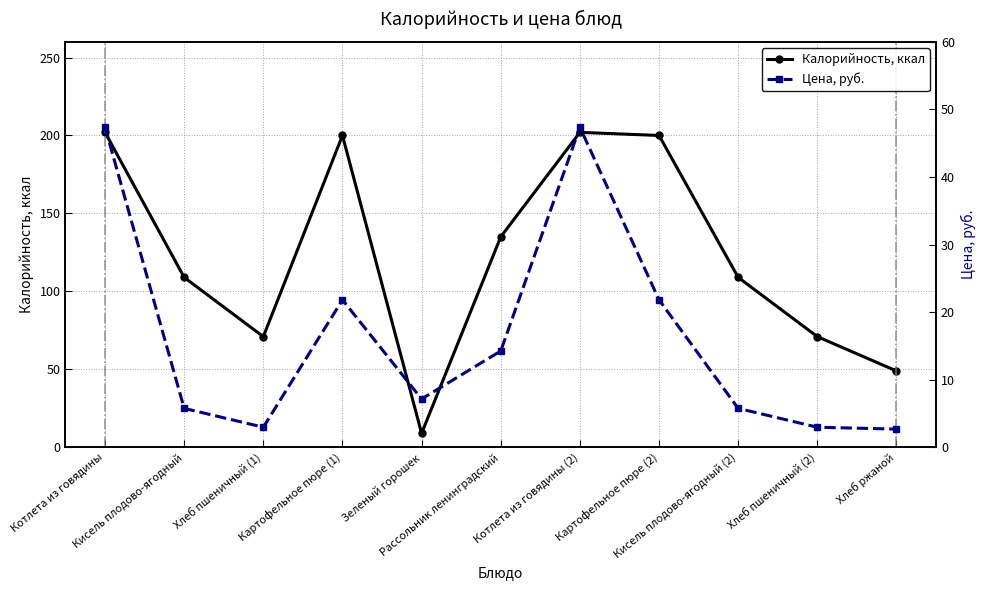

Reading left to right, extract all data points from this chart.

Калорийность, ккал: Котлета из говядины=202.0	Кисель плодово-ягодный=109.0	Хлеб пшеничный (1)=71.0	Картофельное пюре (1)=200.0	Зеленый горошек=9.0	Рассольник ленинградский=135.0	Котлета из говядины (2)=202.0	Картофельное пюре (2)=200.0	Кисель плодово-ягодный (2)=109.0	Хлеб пшеничный (2)=71.0	Хлеб ржаной=49.0
Цена, руб.: Котлета из говядины=47.4	Кисель плодово-ягодный=5.8	Хлеб пшеничный (1)=3.0	Картофельное пюре (1)=21.8	Зеленый горошек=7.2	Рассольник ленинградский=14.3	Котлета из говядины (2)=47.4	Картофельное пюре (2)=21.8	Кисель плодово-ягодный (2)=5.8	Хлеб пшеничный (2)=3.0	Хлеб ржаной=2.7